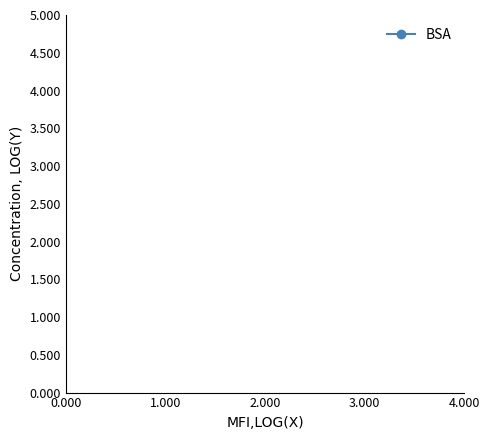

Does the chart display data point markers on the line(s)?

Yes